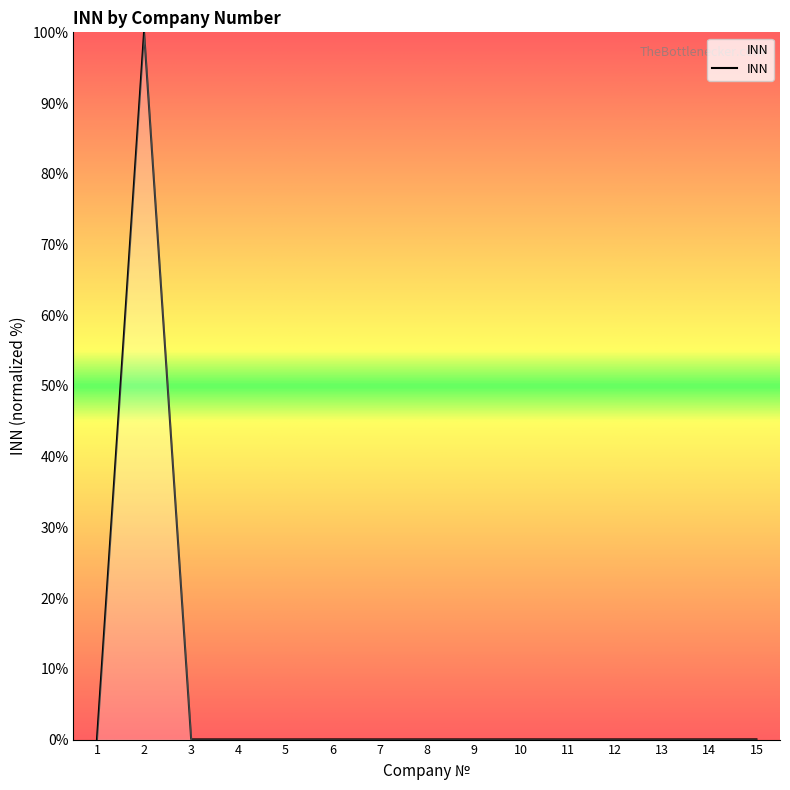

The value at 8 is 0.0. True or false?

True